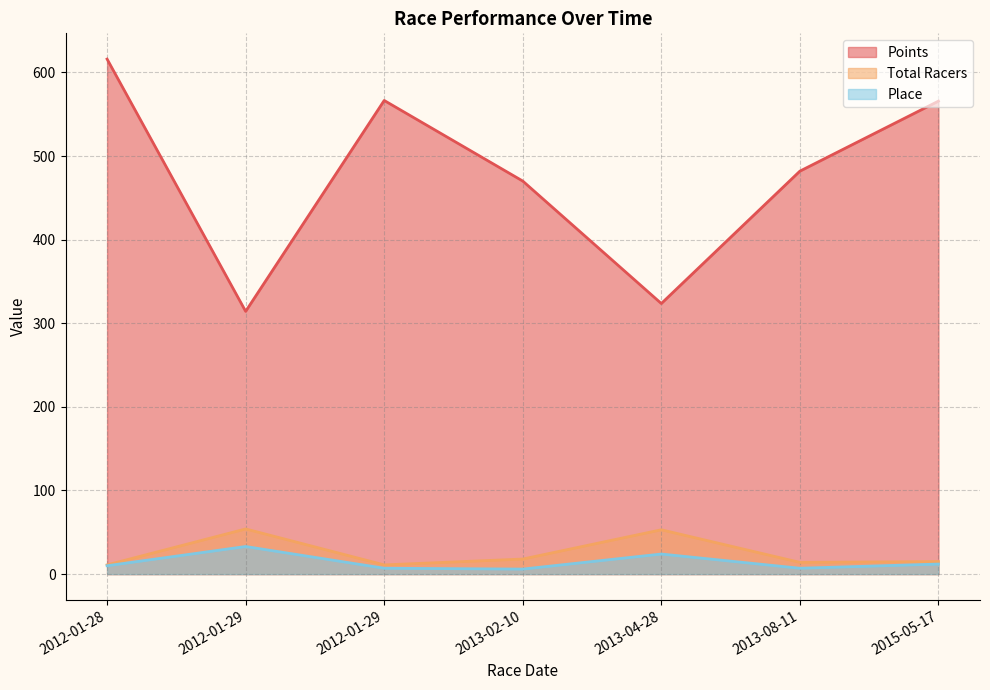

What is the label of the 1st point from the left?

2012-01-28